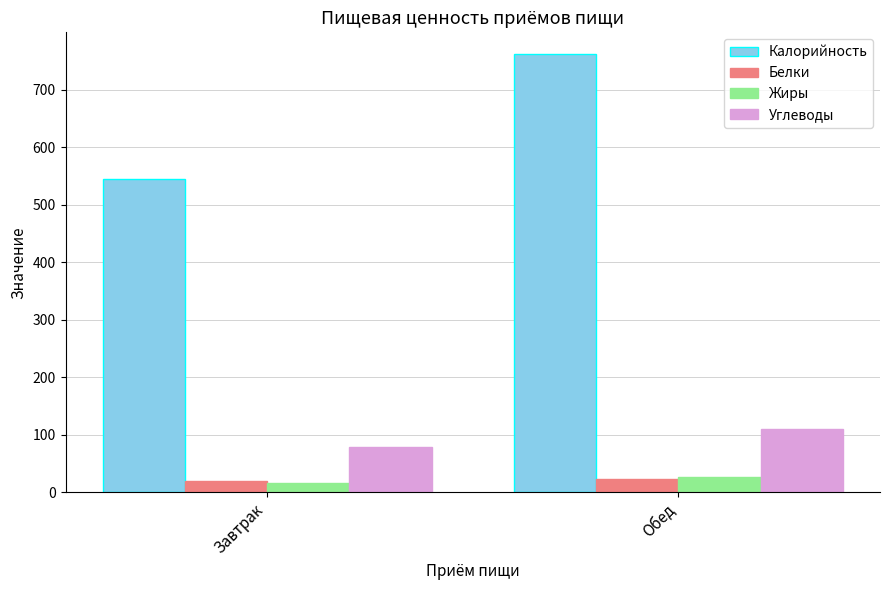

What is the maximum value for Углеводы?

109.2